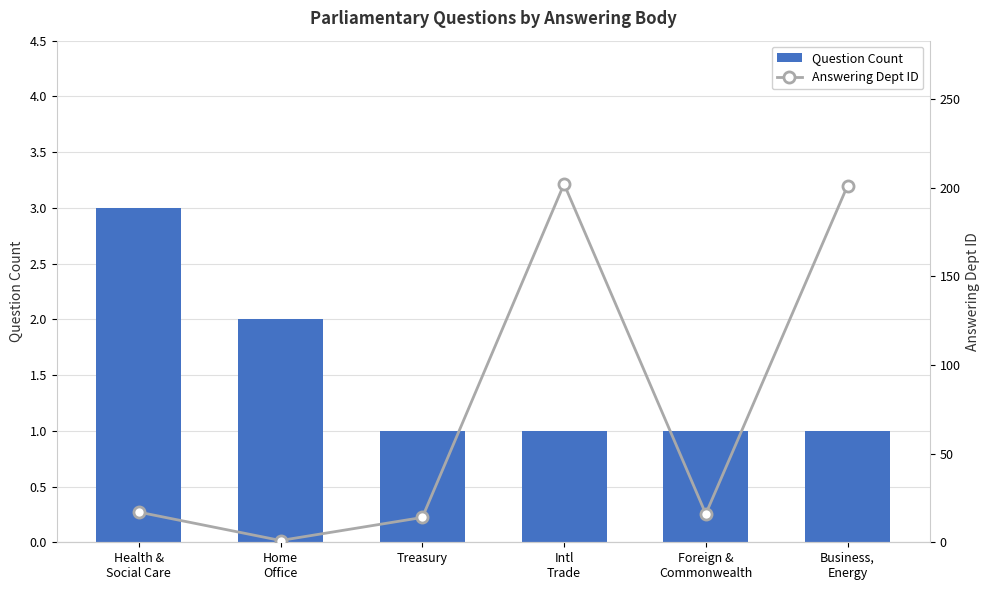

How many data points in Answering Dept ID are above 17?

2